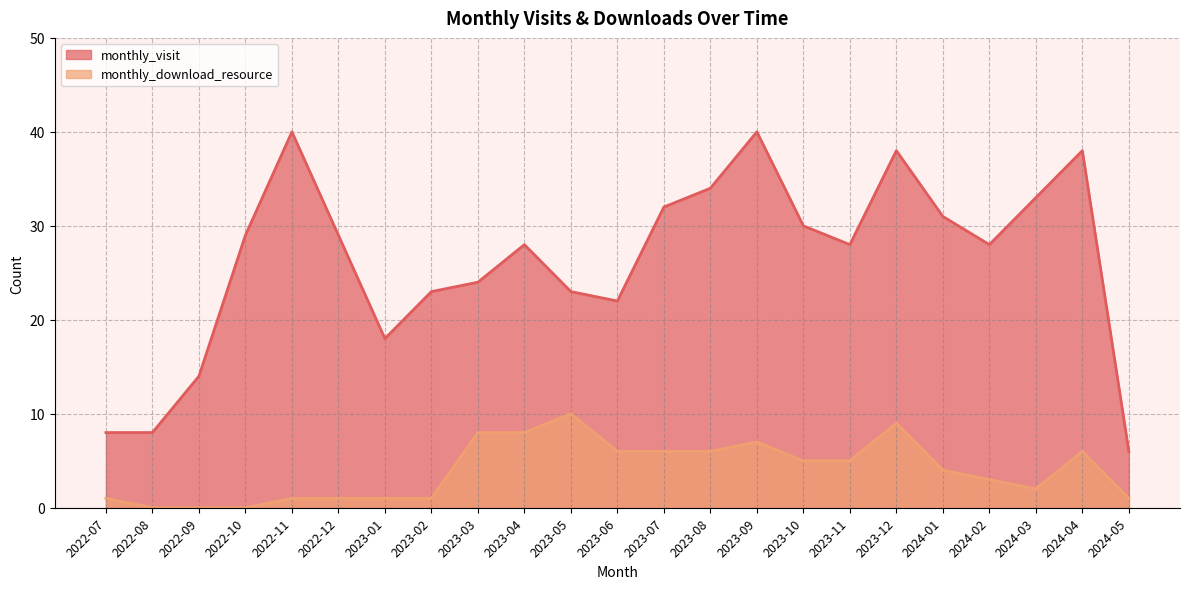

What is the value of the monthly_visit point at the 7th from the left?

18